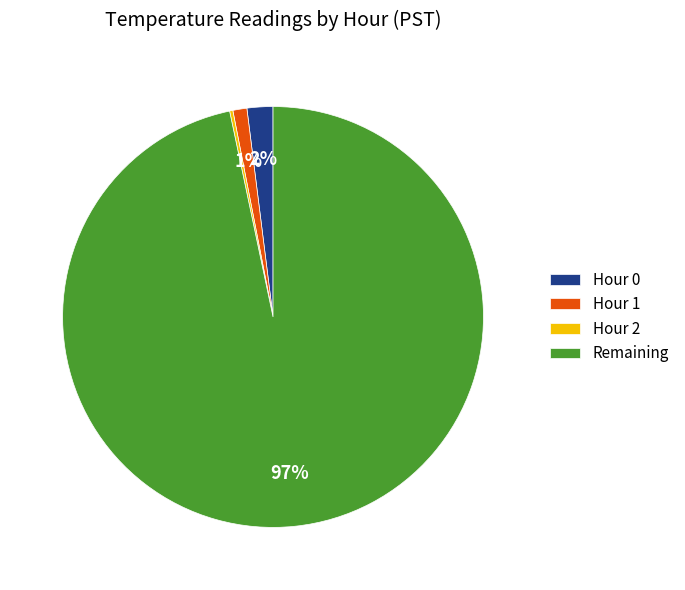

The Remaining slice represents 97% of the pie. True or false?

True